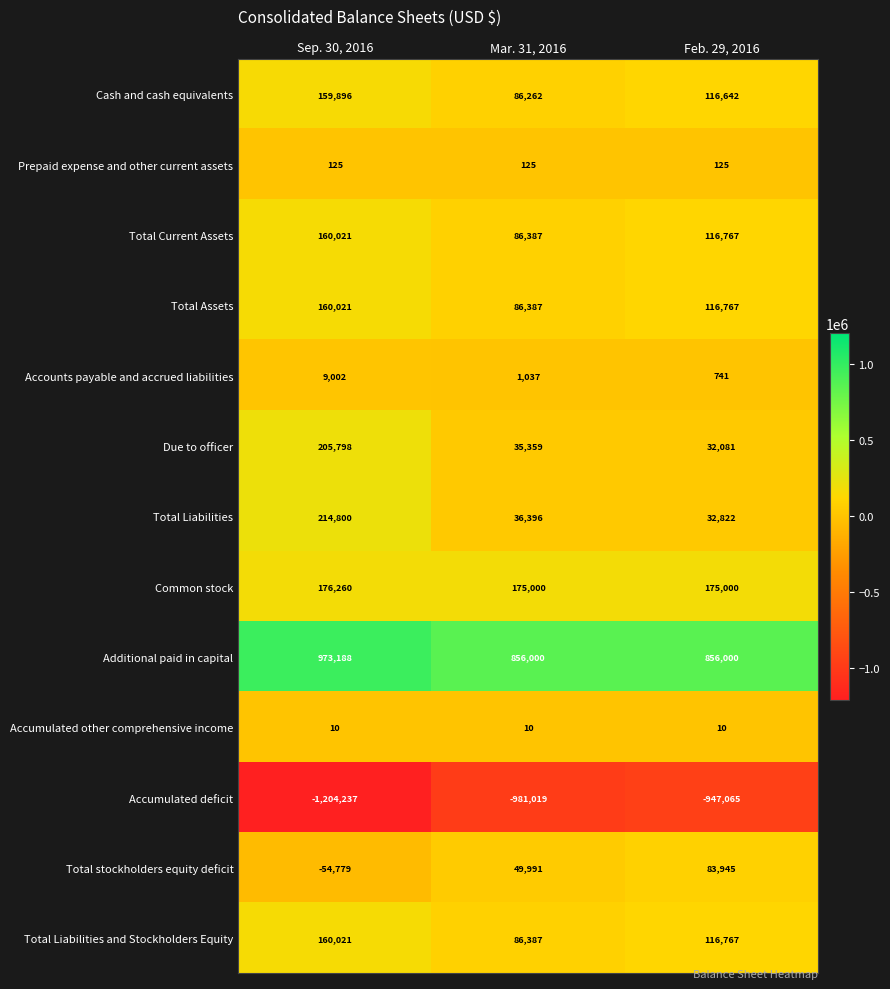

At which category is the sum across all series the highest?

Sep. 30, 2016